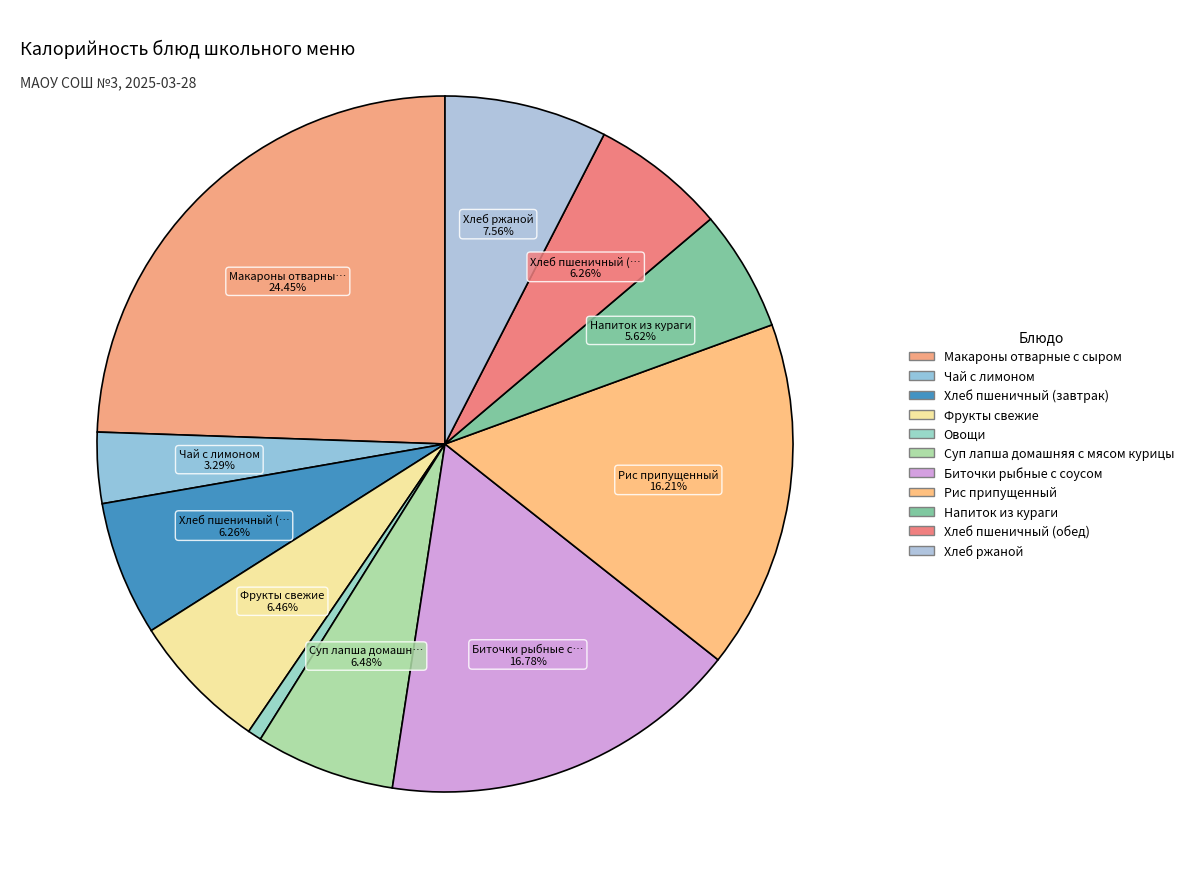

Which slice is the smallest?

Овощи